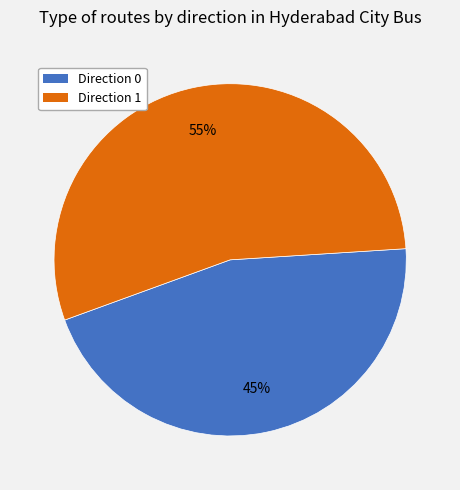

Which slice is the largest?

Direction 1